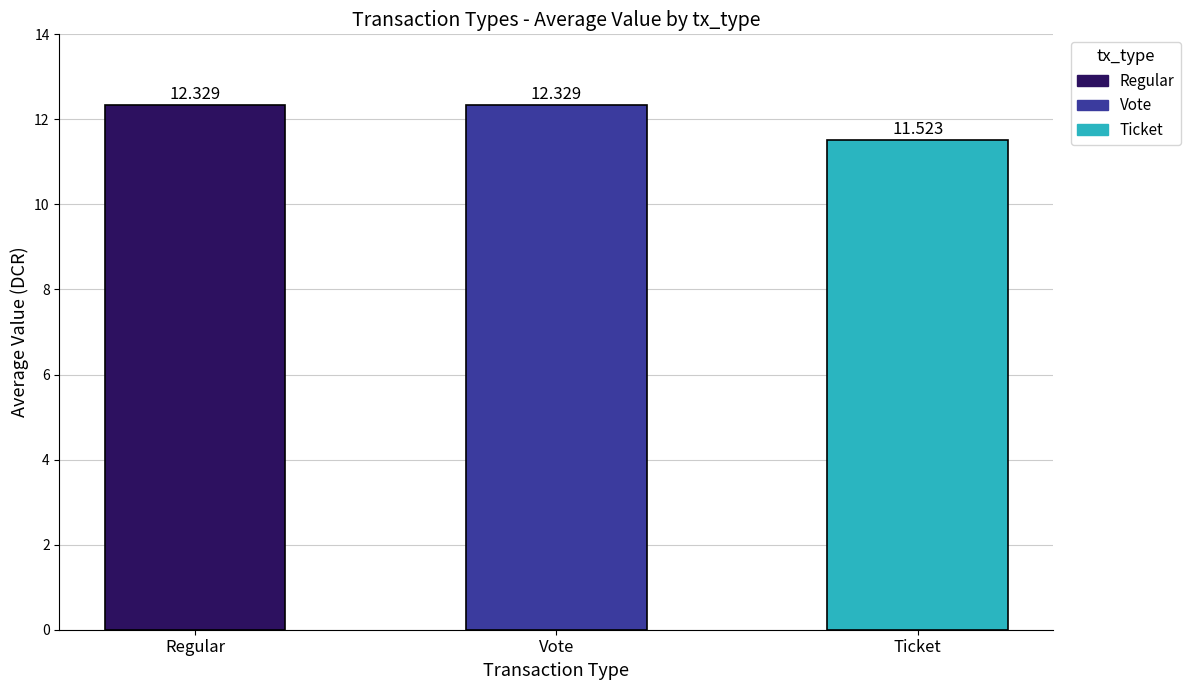

What is the label of the 3rd bar from the left?

Ticket